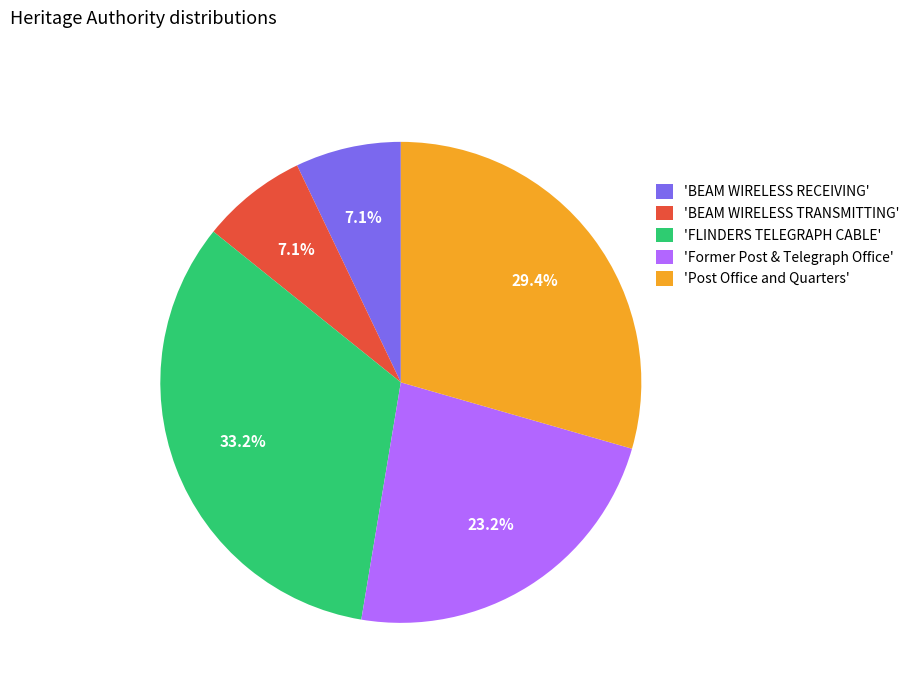

What is the largest slice in the pie chart?

'FLINDERS TELEGRAPH CABLE'